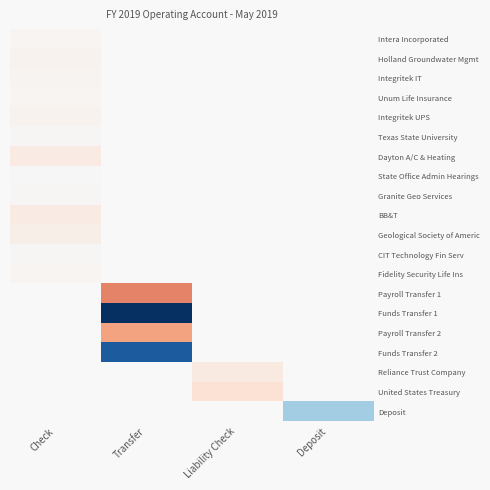

List the series in order of their peak value, lowest first.

Dayton A/C & Heating, BB&T, Geological Society of Americ, Holland Groundwater Mgmt, Integritek UPS, Integritek IT, Unum Life Insurance, Intera Incorporated, Fidelity Security Life Ins, Granite Geo Services, Texas State University, CIT Technology Fin Serv, State Office Admin Hearings, Payroll Transfer 1, Funds Transfer 1, Payroll Transfer 2, Funds Transfer 2, Reliance Trust Company, United States Treasury, Deposit